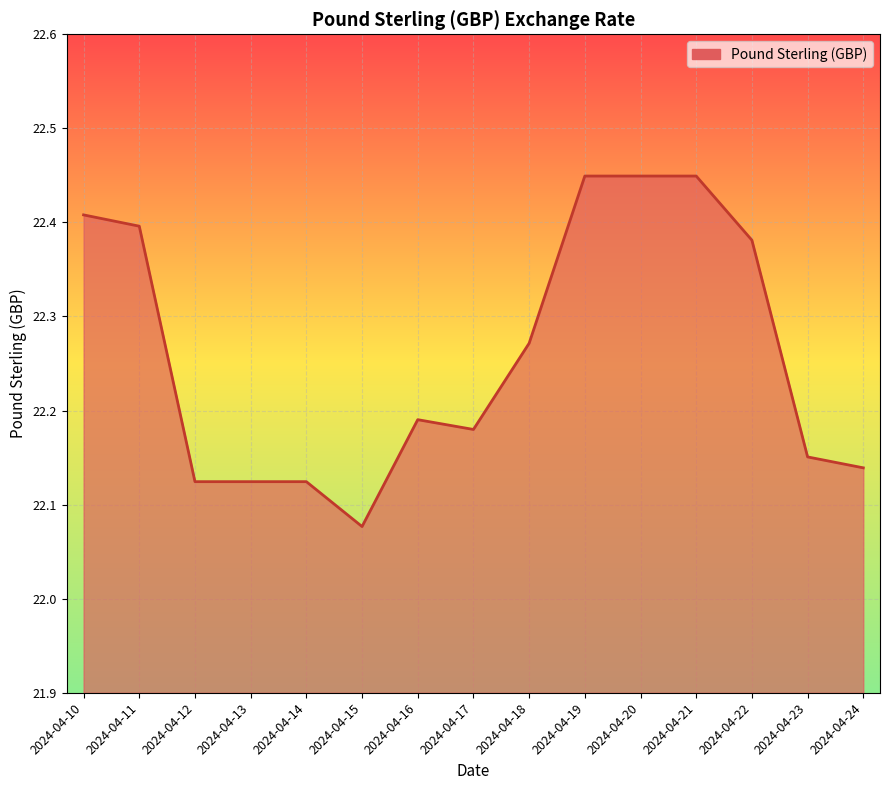

How many values are between 22 and 23?

15